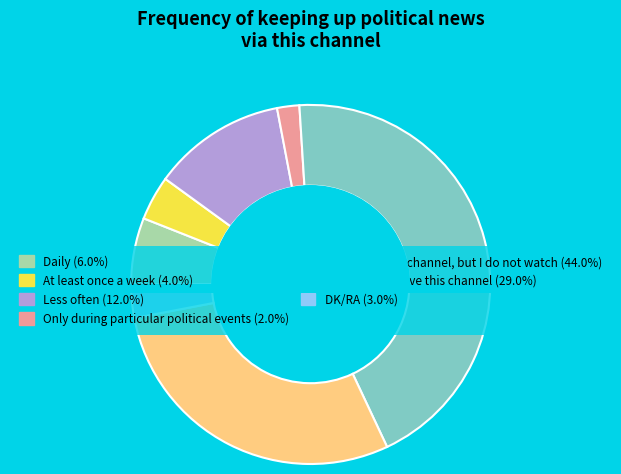

Is there any slice that represents more than half of the pie?

No